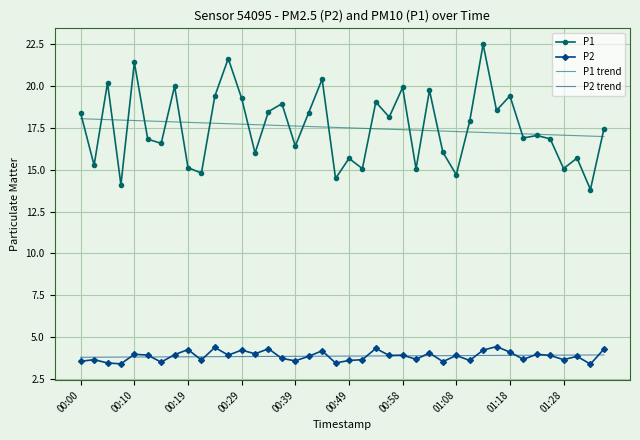

Which series has the widest spread of values?

P1